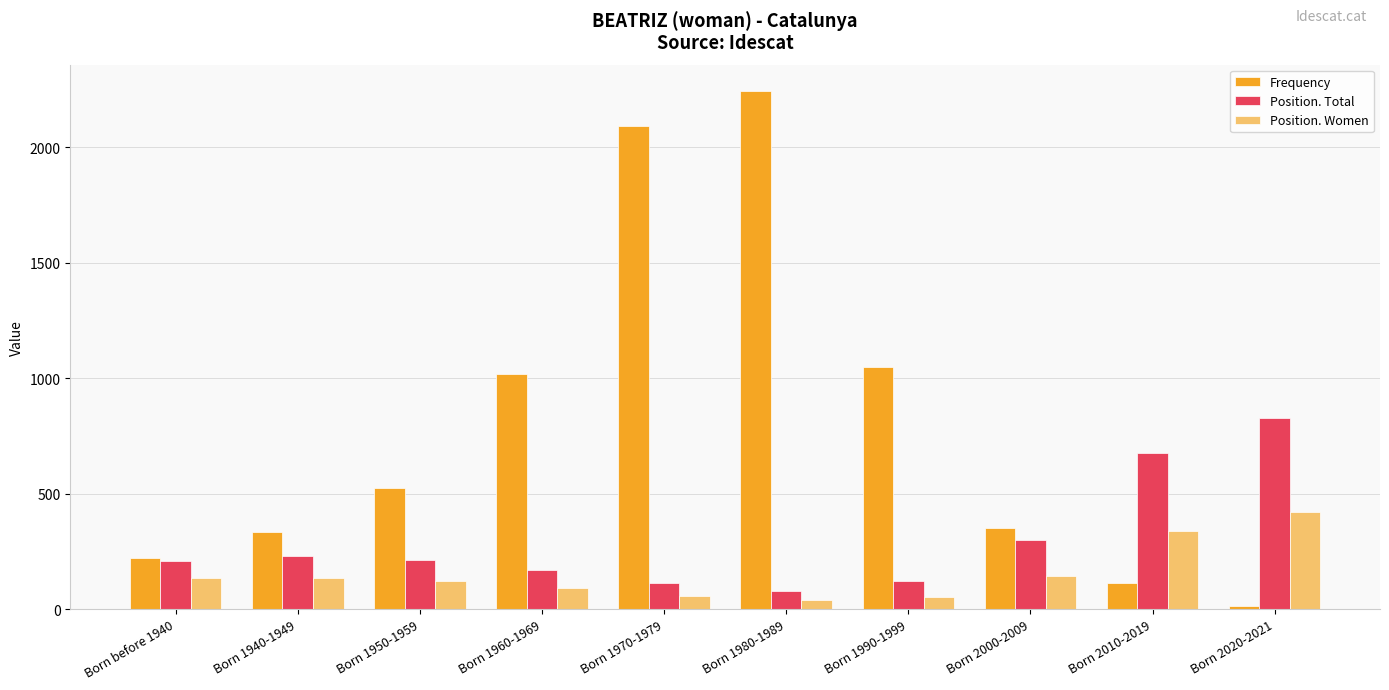

List the series in order of their peak value, highest first.

Frequency, Position. Total, Position. Women